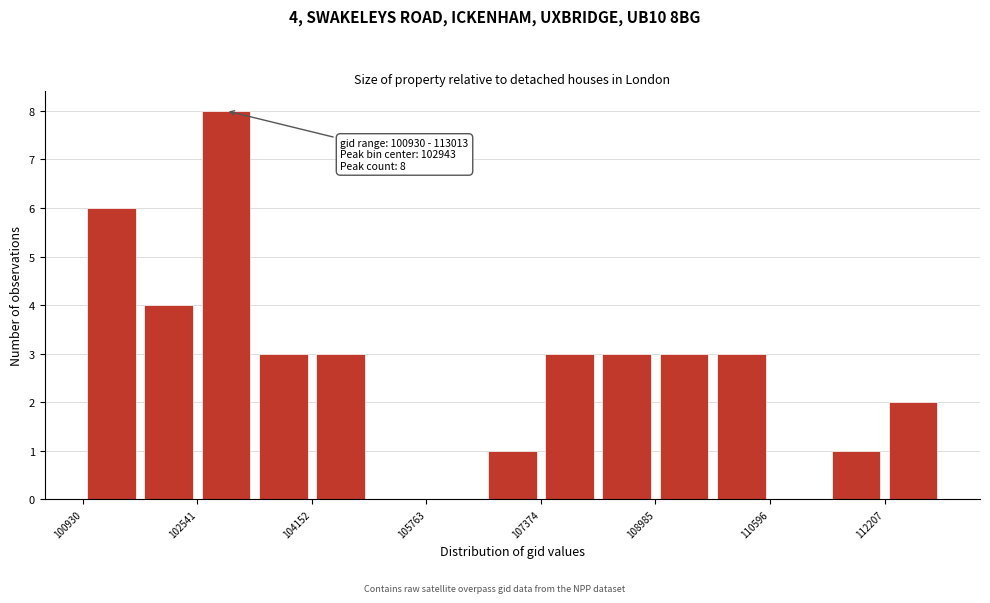

Over which range of the x-axis is the bar tallest?

102600 to 103400